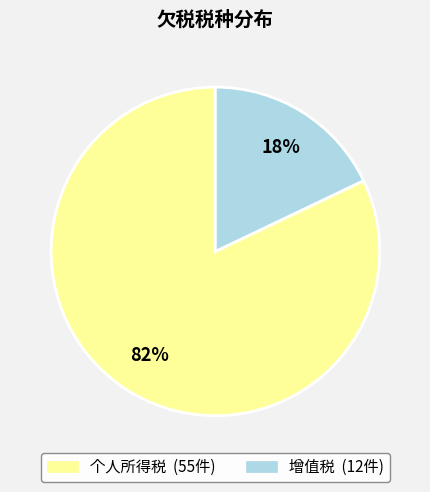

To the nearest percent, what percentage of the pie is 增值税?

18%